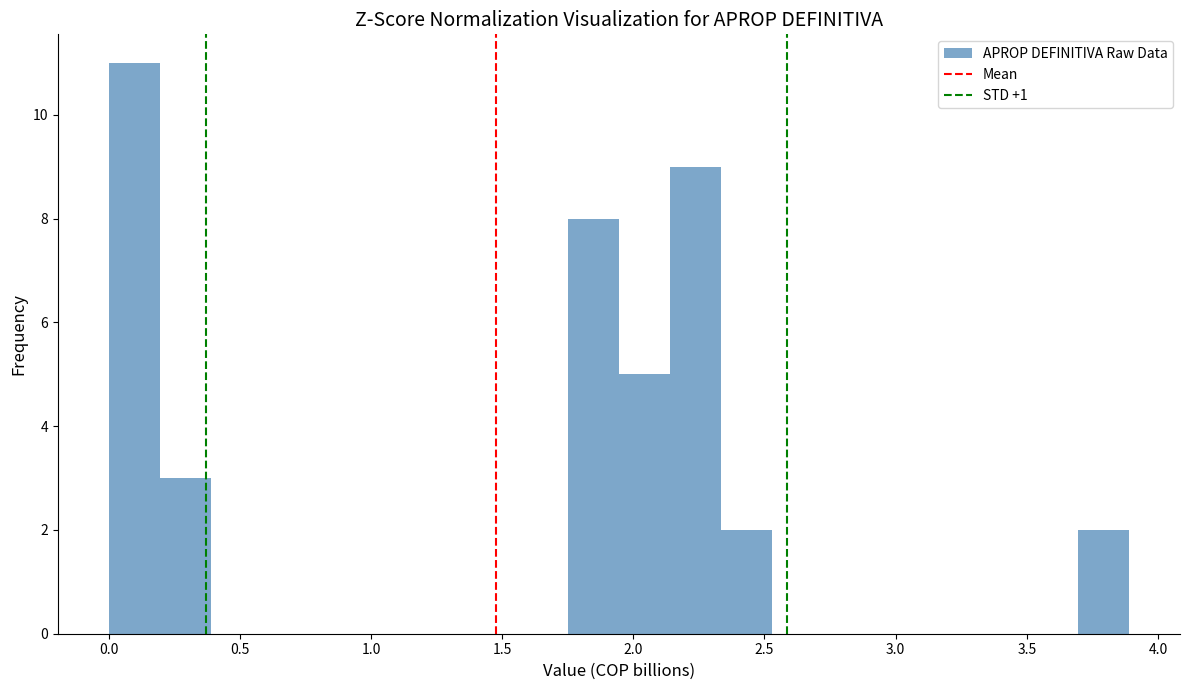

Read against the x-axis, roughly where is the centre of the tallest bar?

0.10